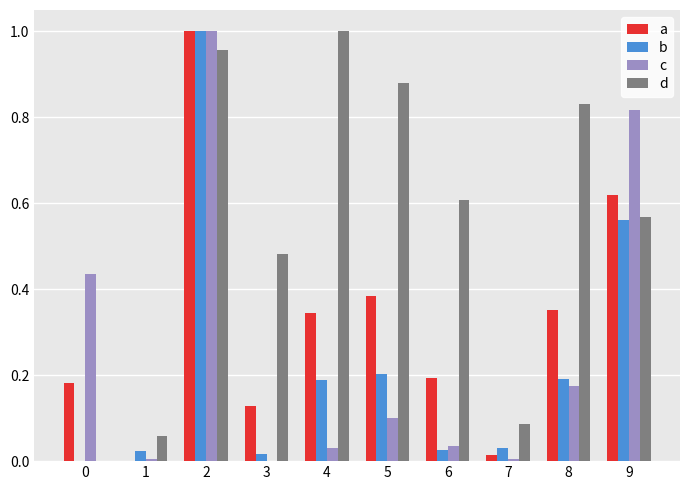

At which category is the sum across all series the highest?

2